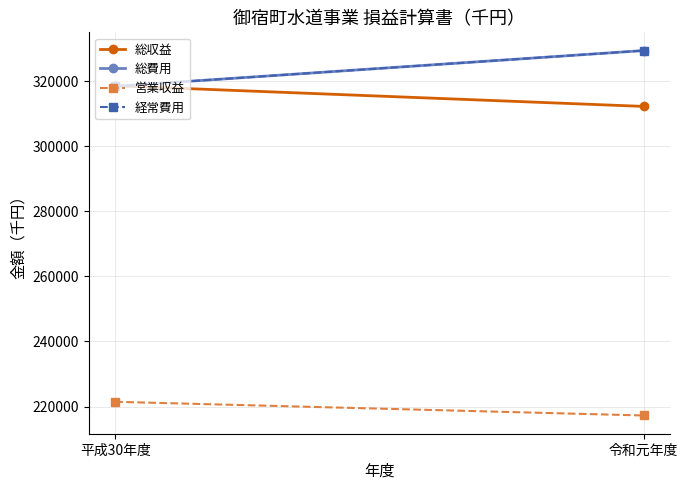

Reading left to right, list all the values displayed in this chart.

総収益: 平成30年度=318599	令和元年度=312255
総費用: 平成30年度=318443	令和元年度=329416
営業収益: 平成30年度=221465	令和元年度=217256
経常費用: 平成30年度=318443	令和元年度=329416